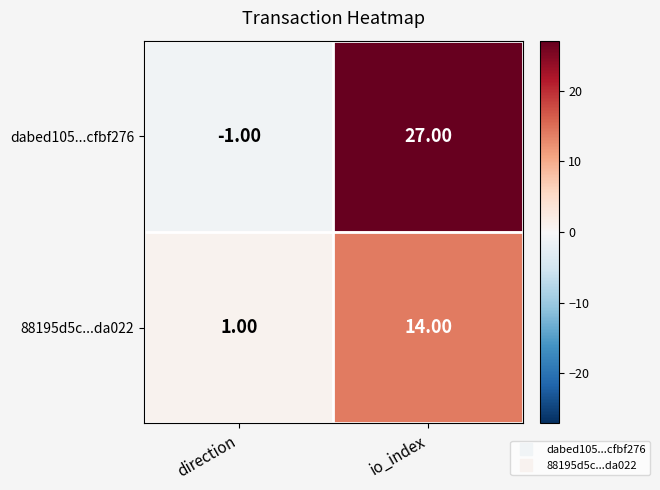

How many positive values does the dabed105...cfbf276 series have?

1